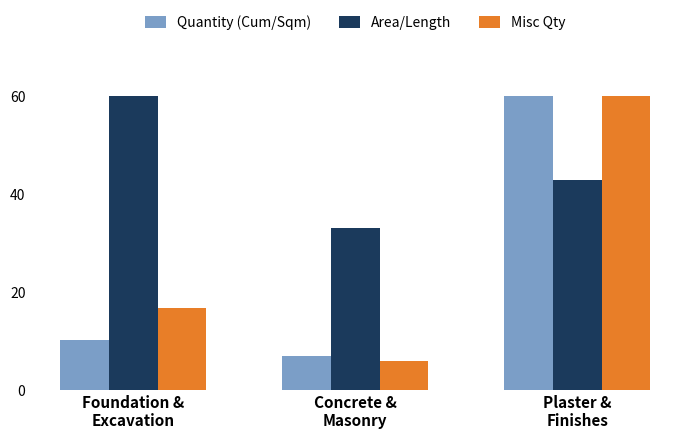

At how many categories does at least one series exceed 43?

2